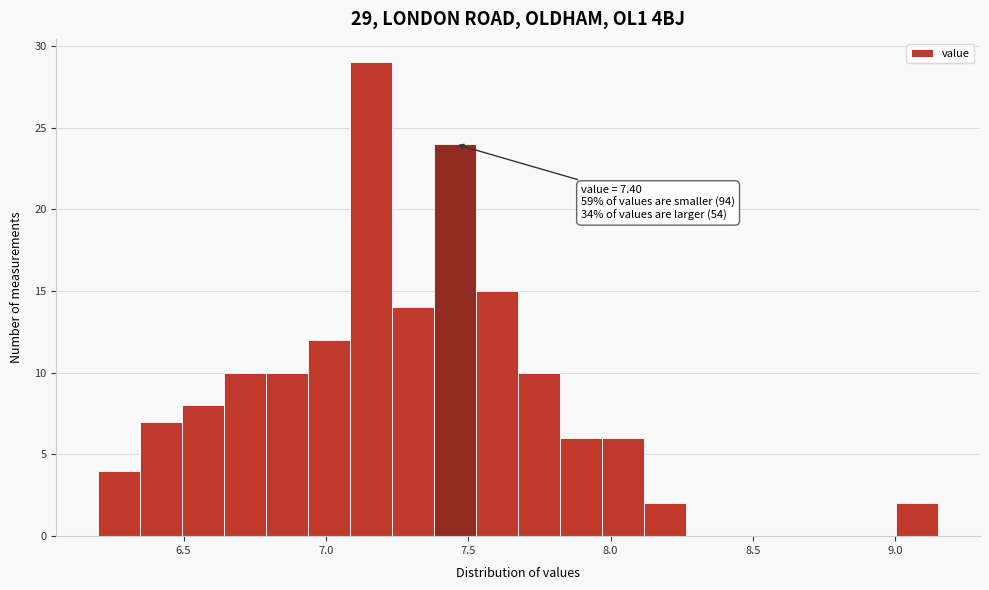

Read against the x-axis, roughly where is the centre of the tallest bar?

7.15